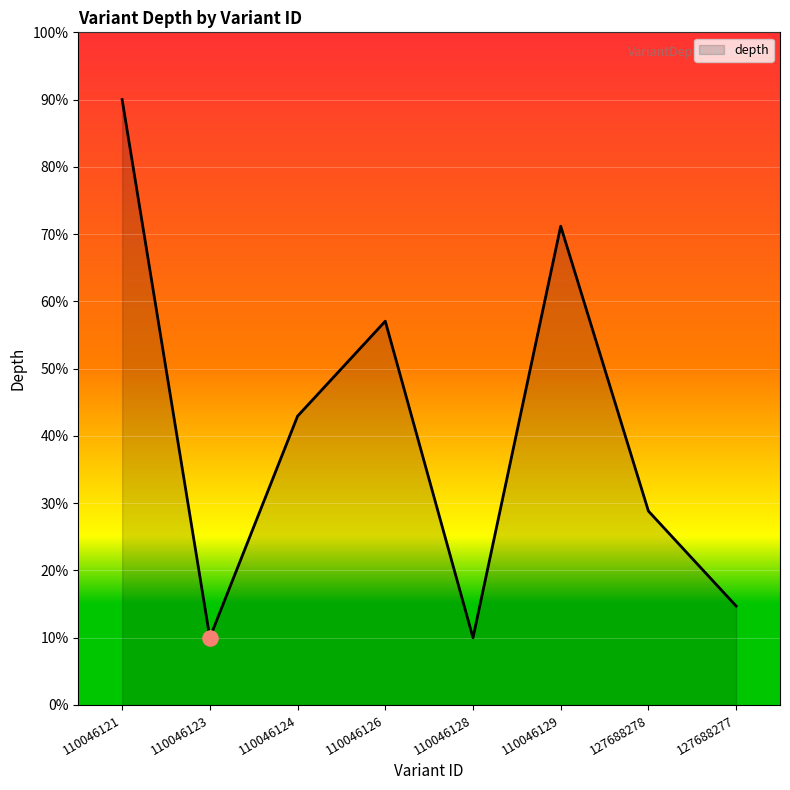

Approximately how many times larger is the value at 110046123 compared to 110046128?

1.0